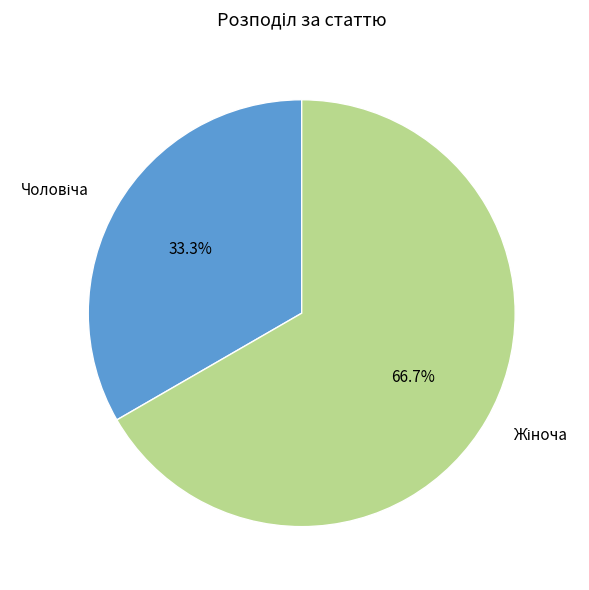

Is there any slice that represents more than half of the pie?

Yes